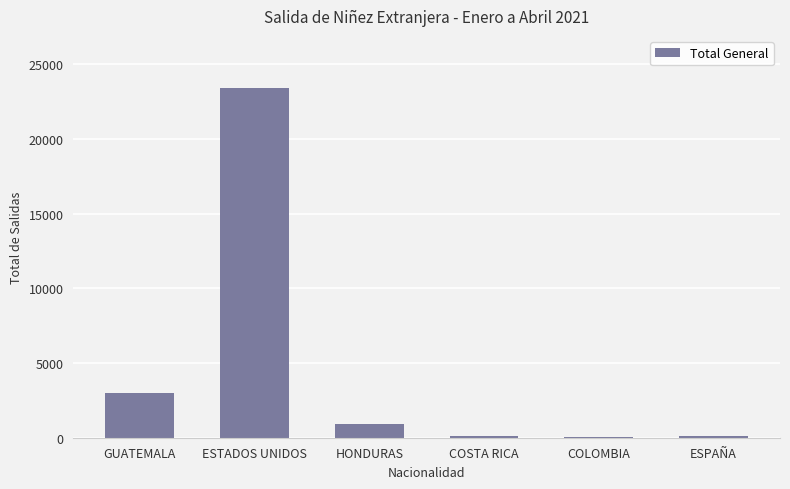

The chart shows a value of 5142 at ESTADOS UNIDOS. True or false?

False